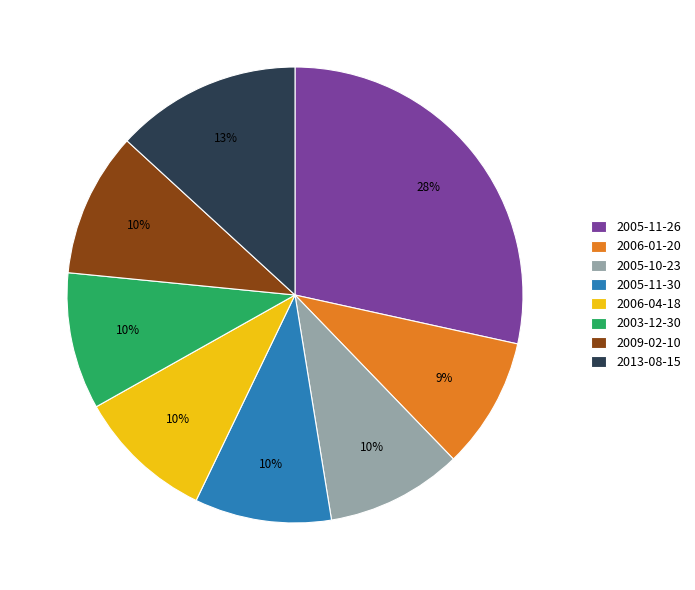

Is it true that 2009-02-10 is 10% of the pie?

True